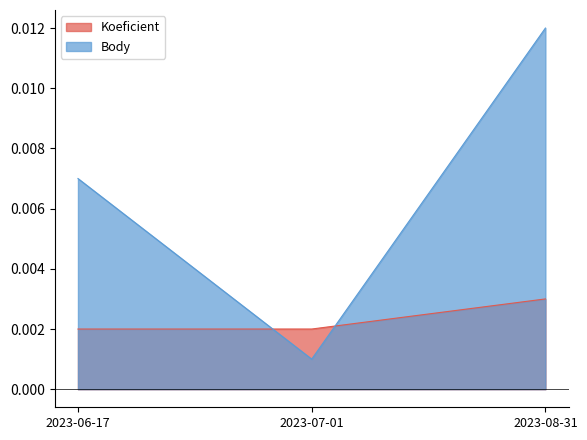

The Body series shows 0.0 at 2023-08-31. True or false?

False